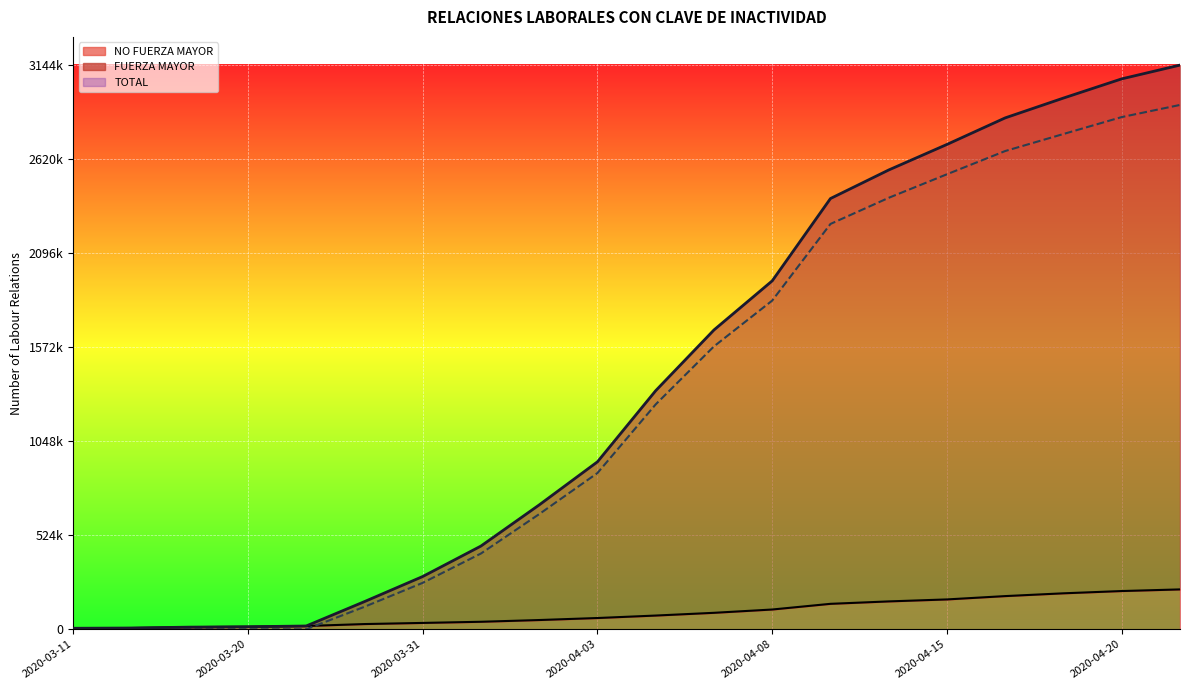

Reading left to right, transcribe all the data shown in this chart.

NO FUERZA MAYOR: 5463	6902	11800	13933	18115	28916	35283	41683	51363	62598	76362	91616	110029	141696	155201	166259	184820	200336	213001	222094
FUERZA MAYOR: 0	0	0	0	0	125117	258645	422125	641722	870723	1253555	1576701	1832060	2259219	2404866	2536277	2665721	2760679	2854990	2922584
TOTAL: 5463	6902	11800	13933	18115	154033	293928	463808	693085	933321	1329917	1668317	1942089	2400915	2560067	2702536	2850541	2961015	3067991	3144678